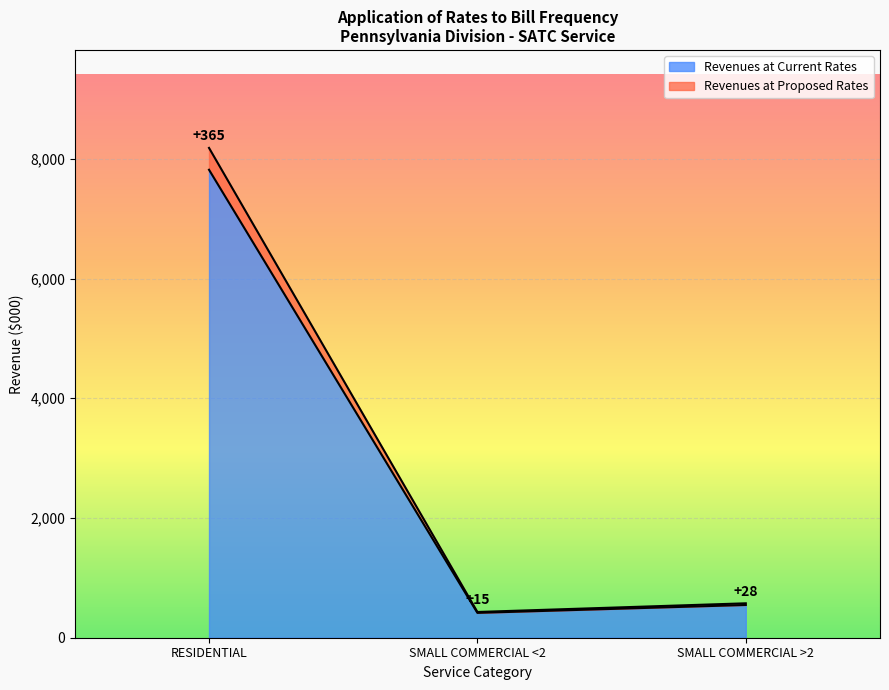

What position from the right is SMALL COMMERCIAL <2?

2